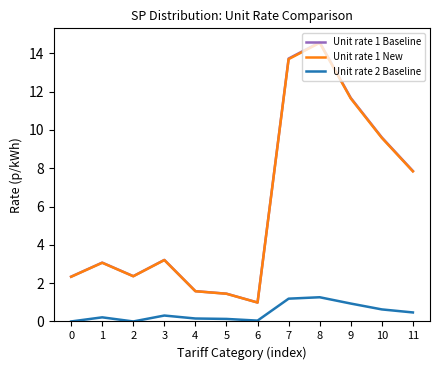

Is it true that Unit rate 2 Baseline equals 1.5 at 9?

False